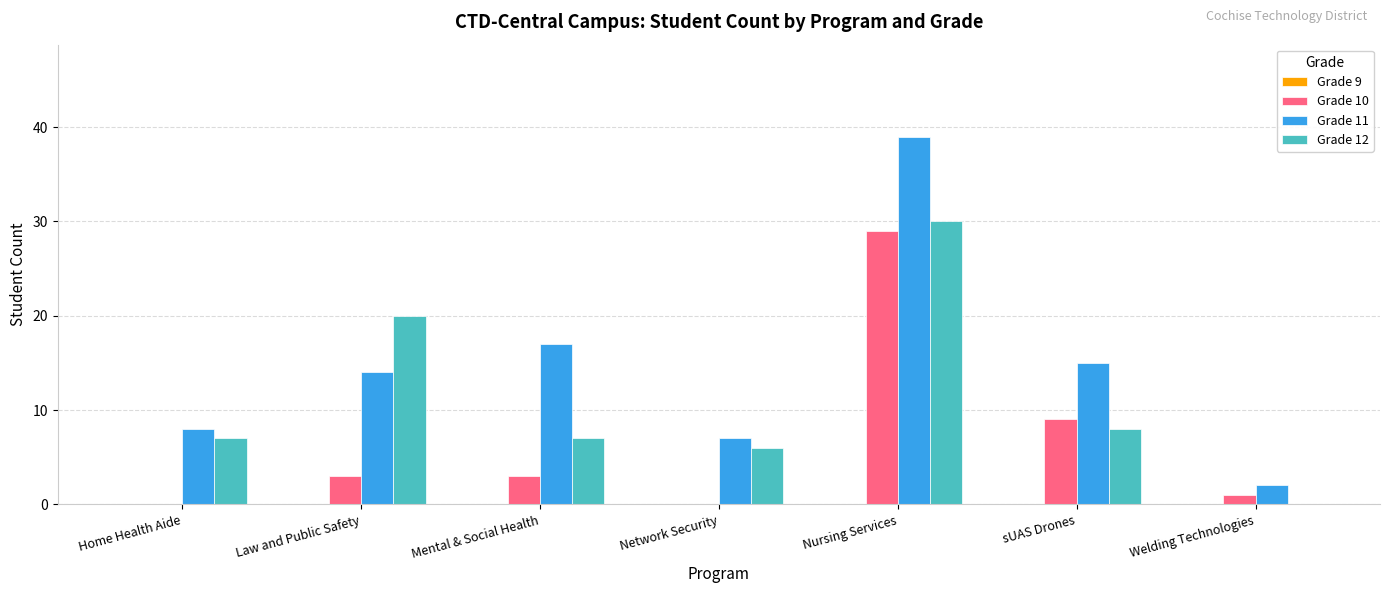

True or false: Grade 12 has a value of 4 at Mental & Social Health.

False